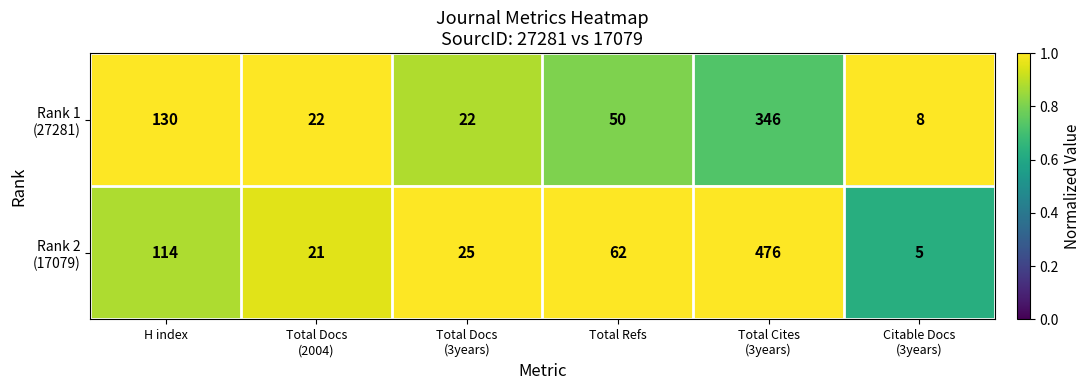

What is the total value across all series at Total Docs
(2004)?

43